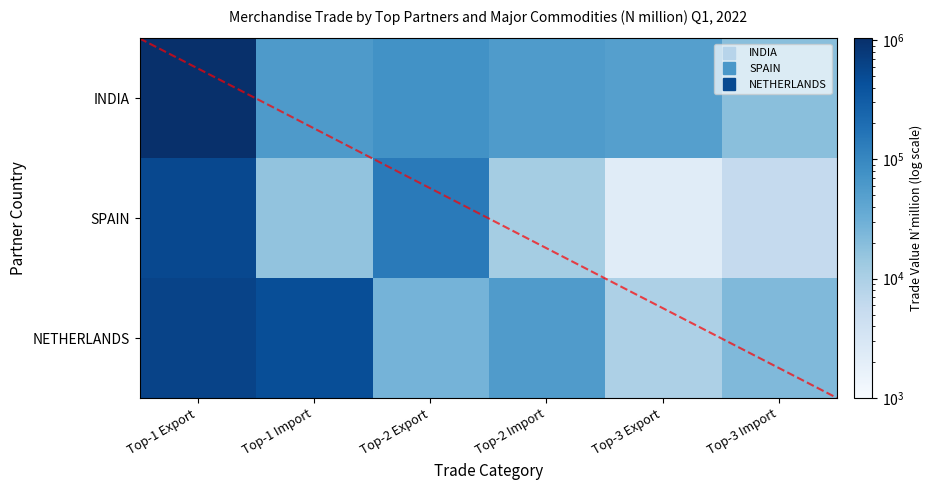

What is the difference between the SPAIN values at Top-3 Export and Top-3 Import?

3507.9